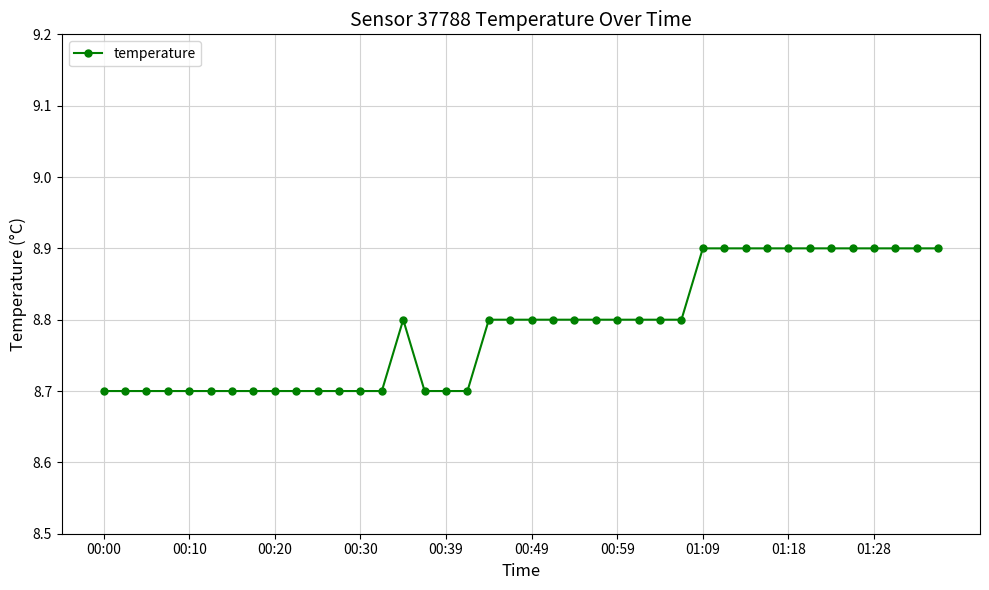

What is the value of the 32nd point from the left?

8.9